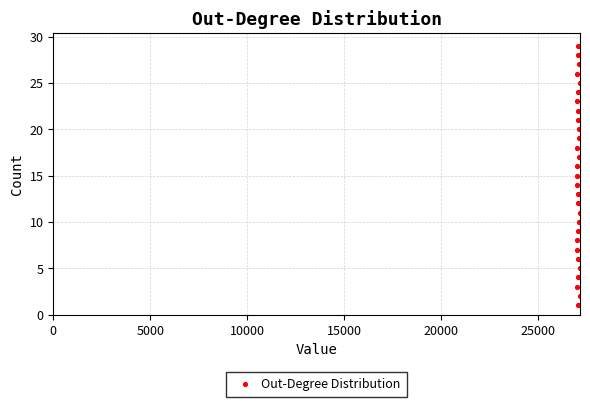

What is the range of X values (max minus min)?

172